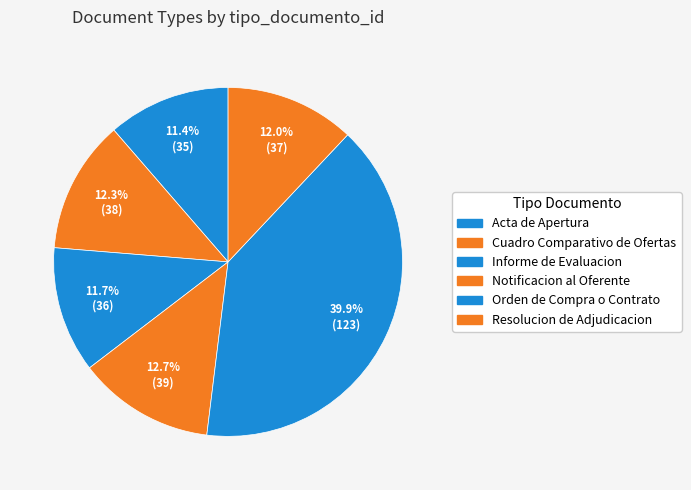

True or false: Resolucion de Adjudicacion accounts for 12% of the total.

True